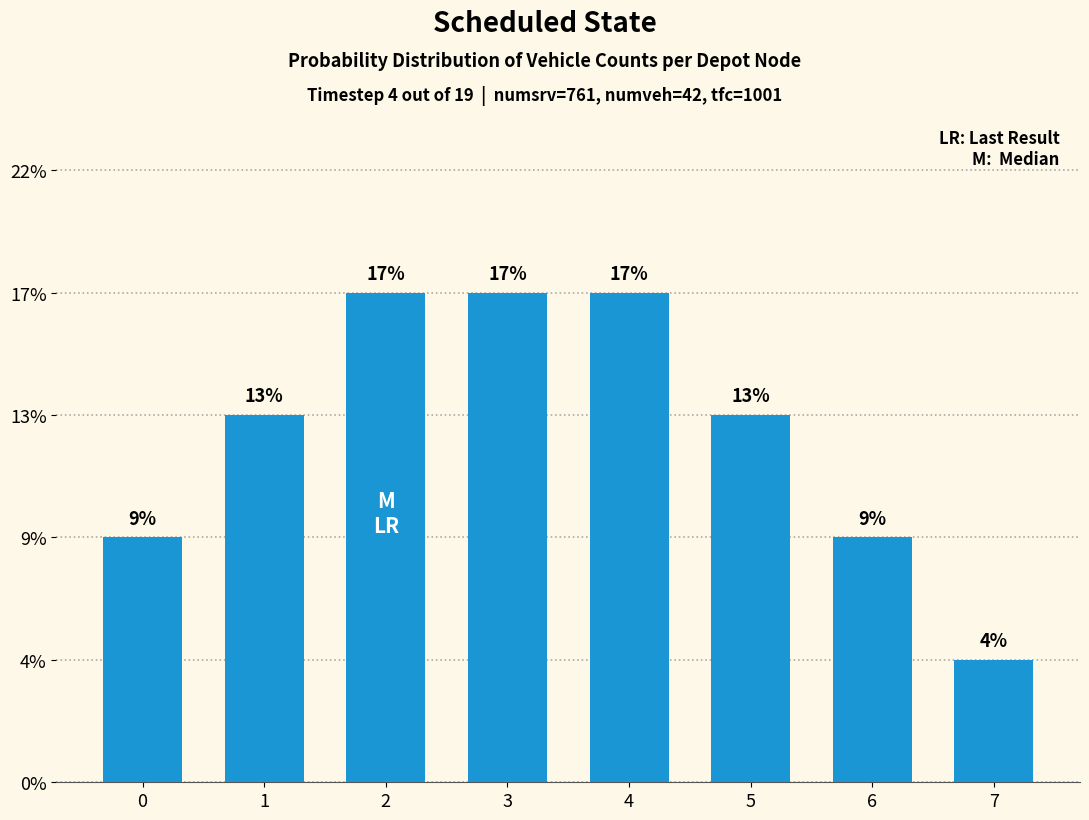

Count the number of categories in the chart.

8